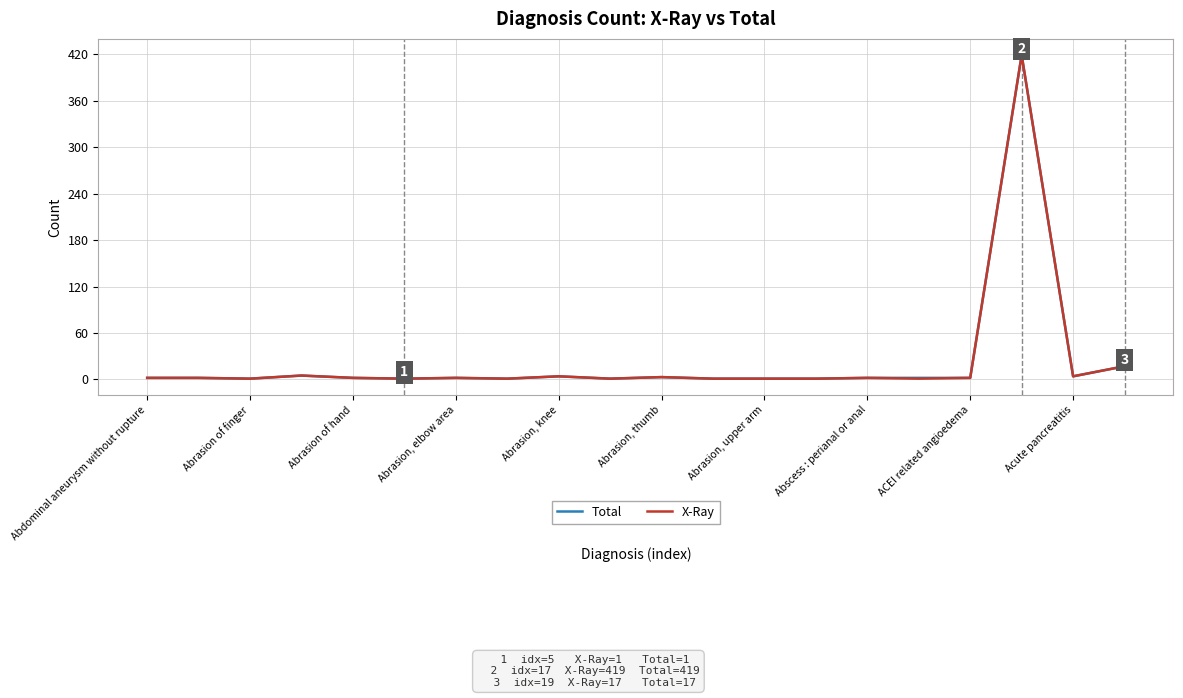

What is the maximum value for X-Ray?

419